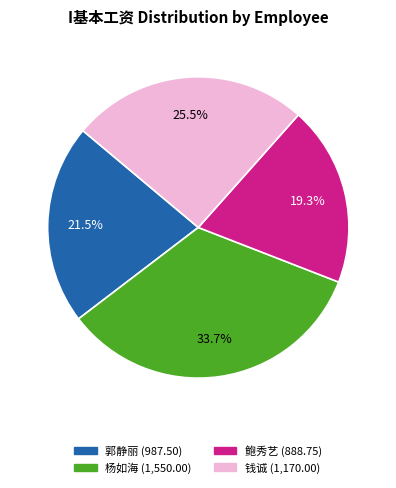

True or false: 杨如海 accounts for 23% of the total.

False